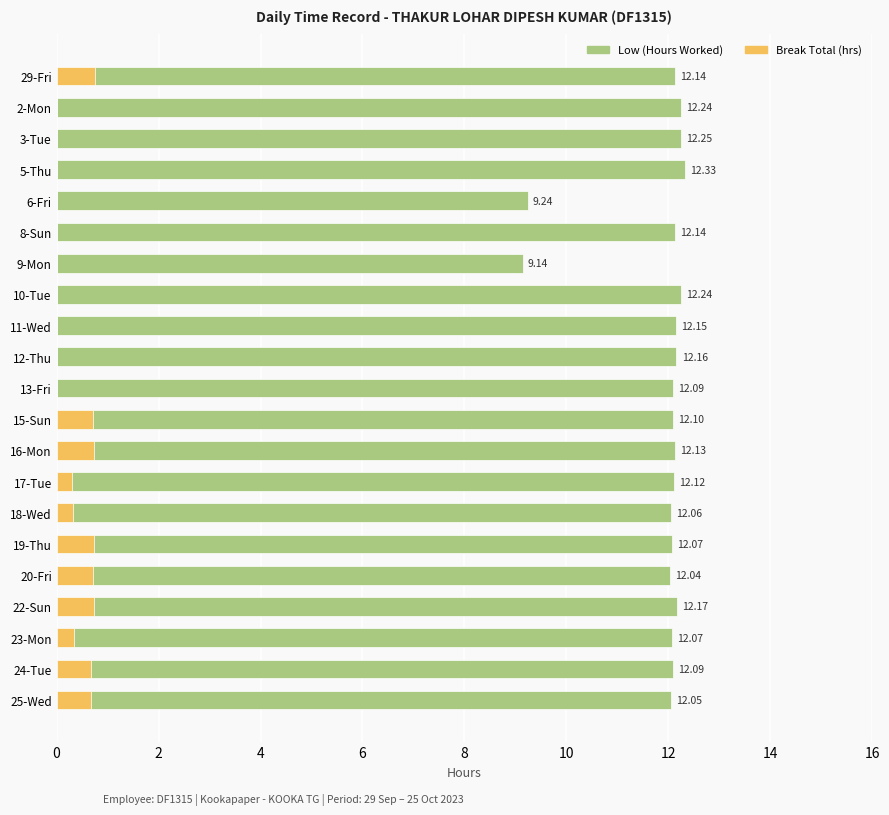

Which series changed the most between 3-Tue and 13-Fri?

Low (Hours Worked)